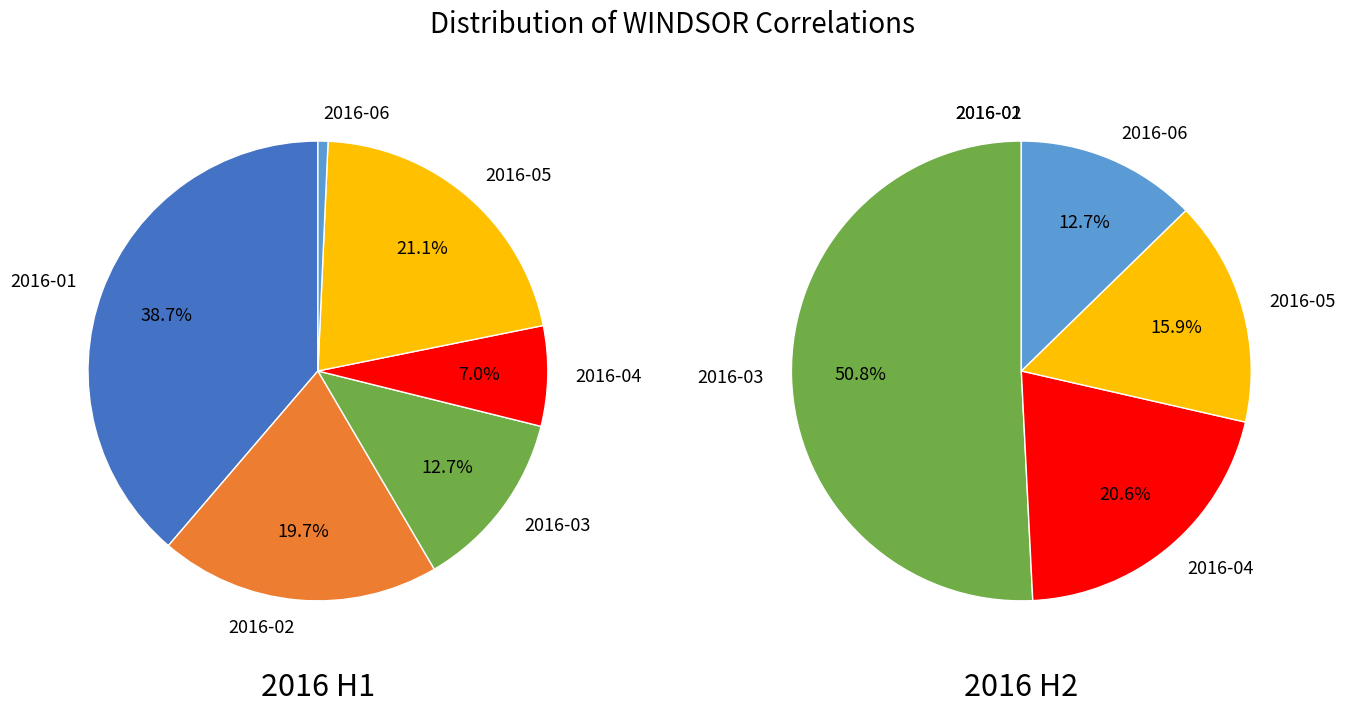

To the nearest percent, what portion does 2016-02 represent?

20%